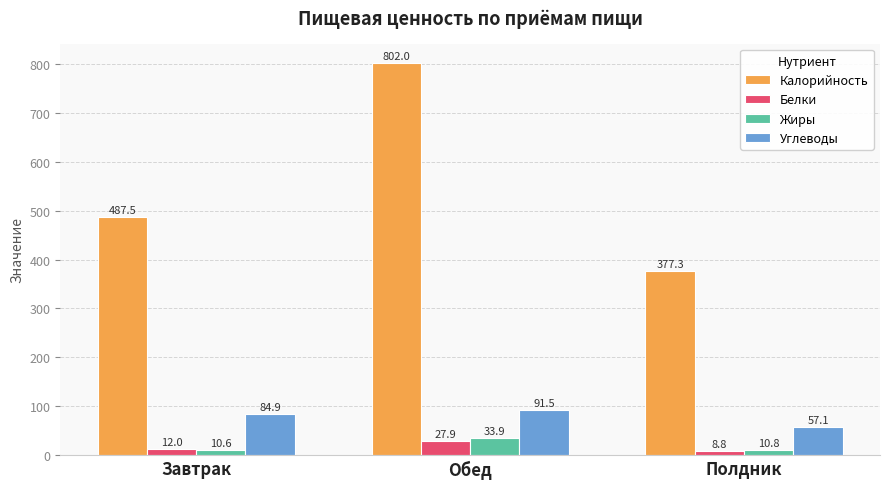

What is the difference between the maximum and second lowest values in the Углеводы series?

6.6